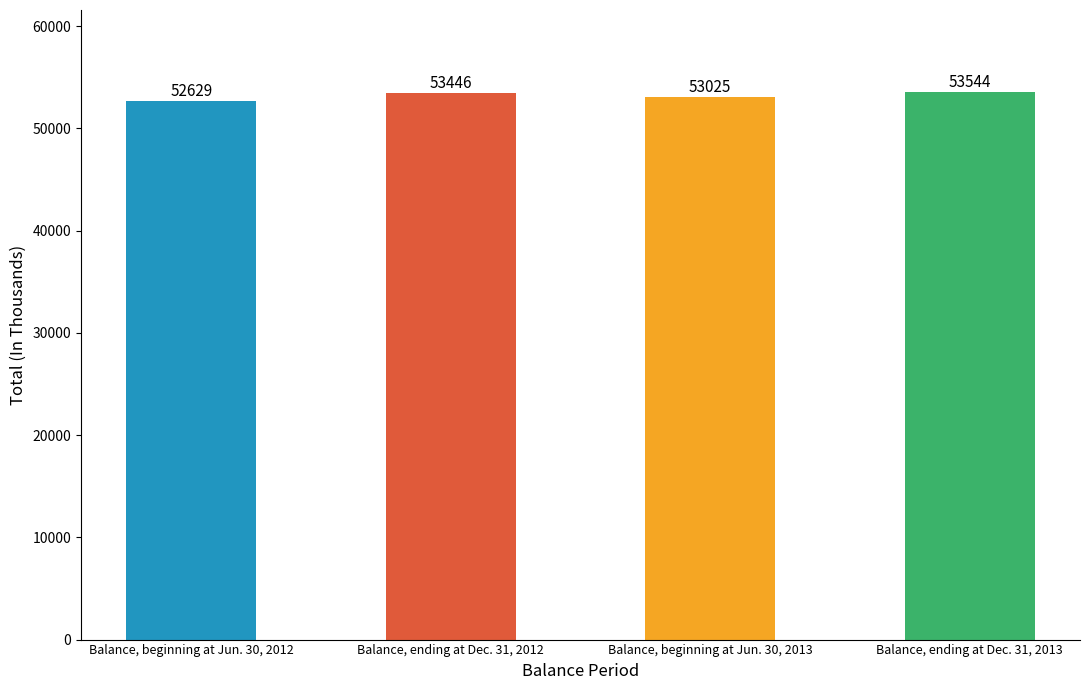

What is the approximate value at Balance, ending at Dec. 31, 2013?

53544